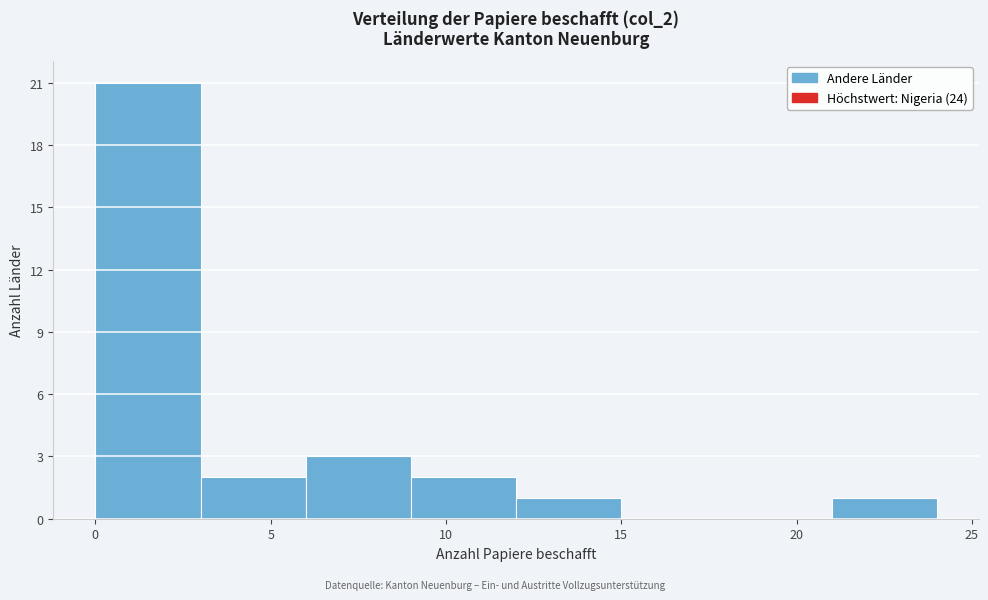

Which range on the x-axis has the tallest bar?

0 to 3